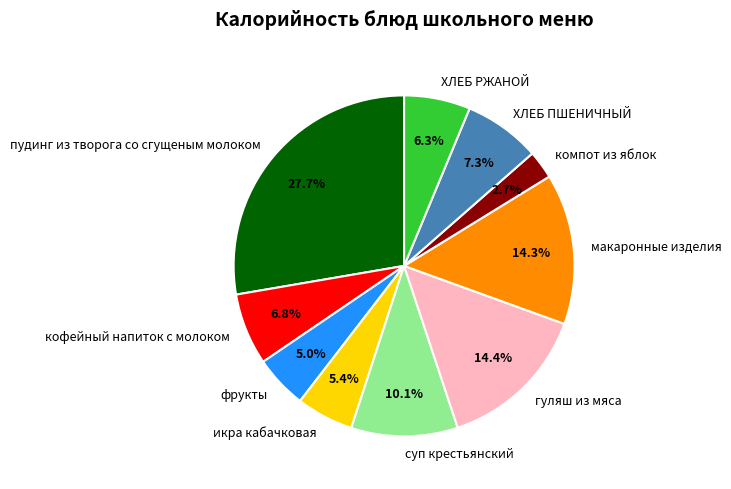

What portion of the pie excludes гуляш из мяса?

85.6%